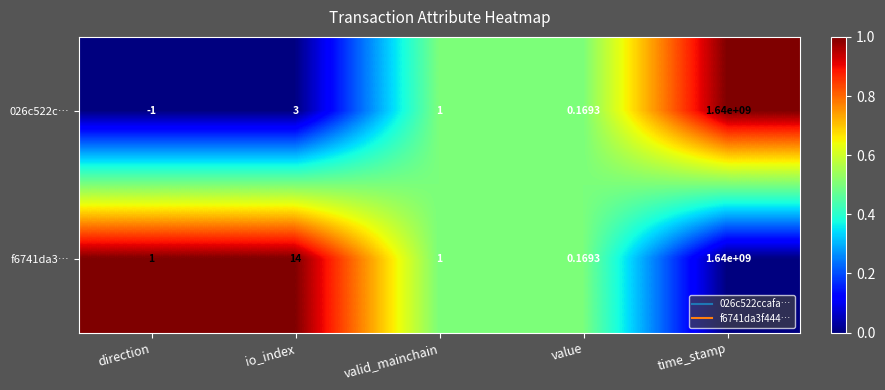

Where does the 026c522c… series first go above 1?

io_index